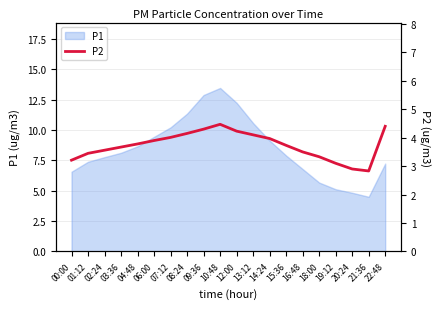

What is the value of the 14th point from the left?

3.7